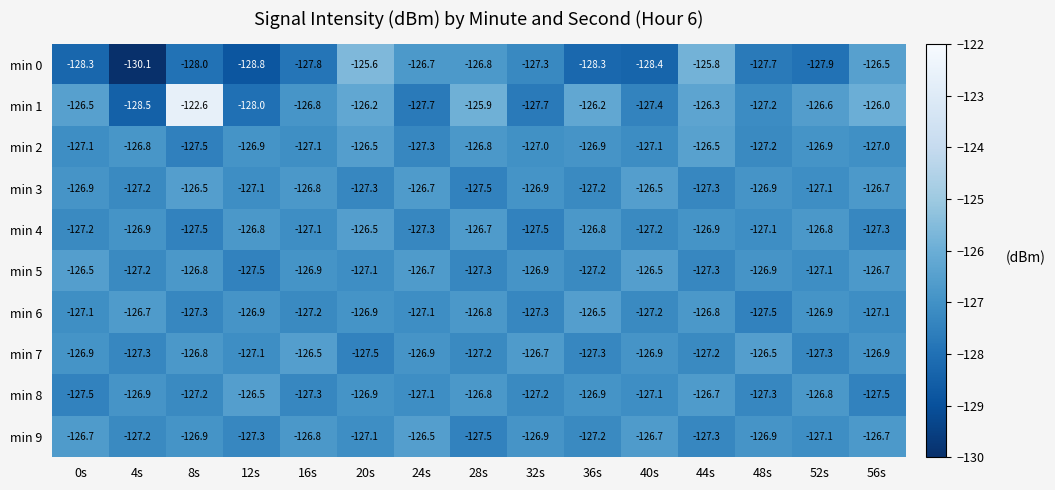

Which series has the largest total across all categories?

min 1